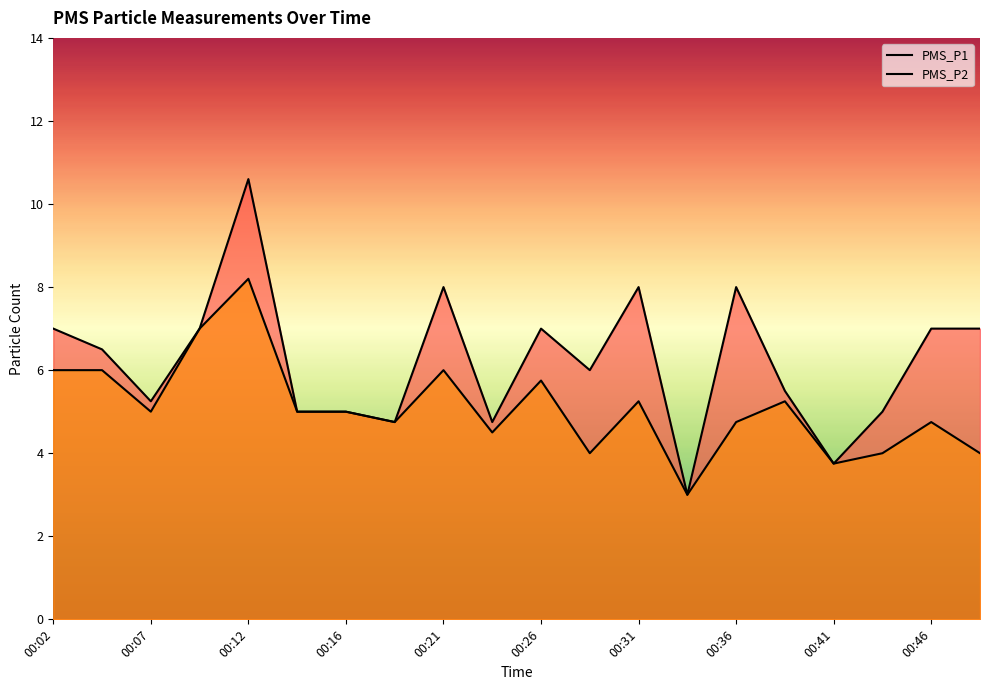

Which has a higher value, 00:12 or 11?

11